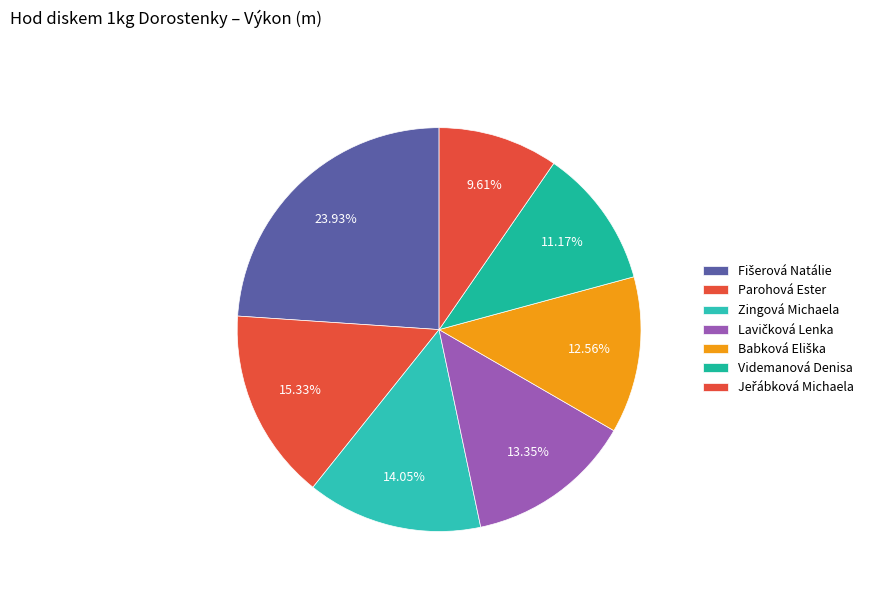

How many slices are in this pie chart?

7